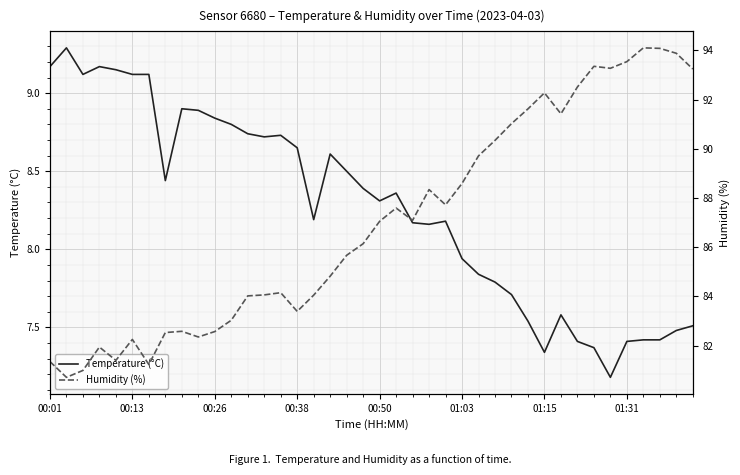

Count the number of categories in the chart.

40